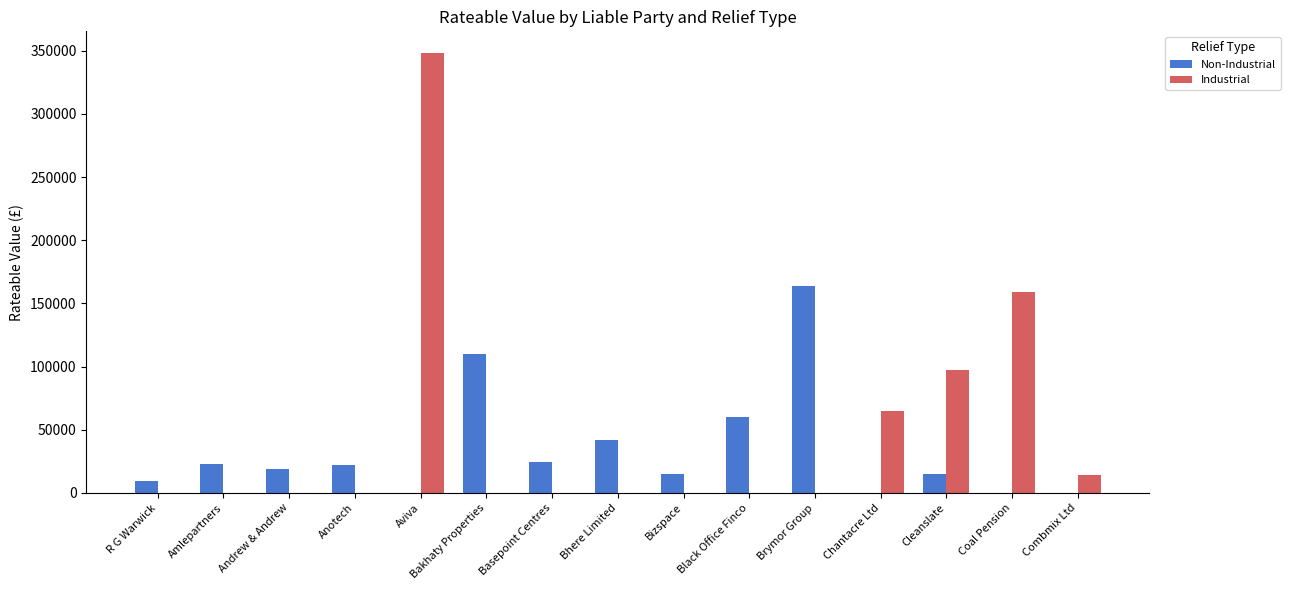

At which category is the sum across all series the highest?

Aviva